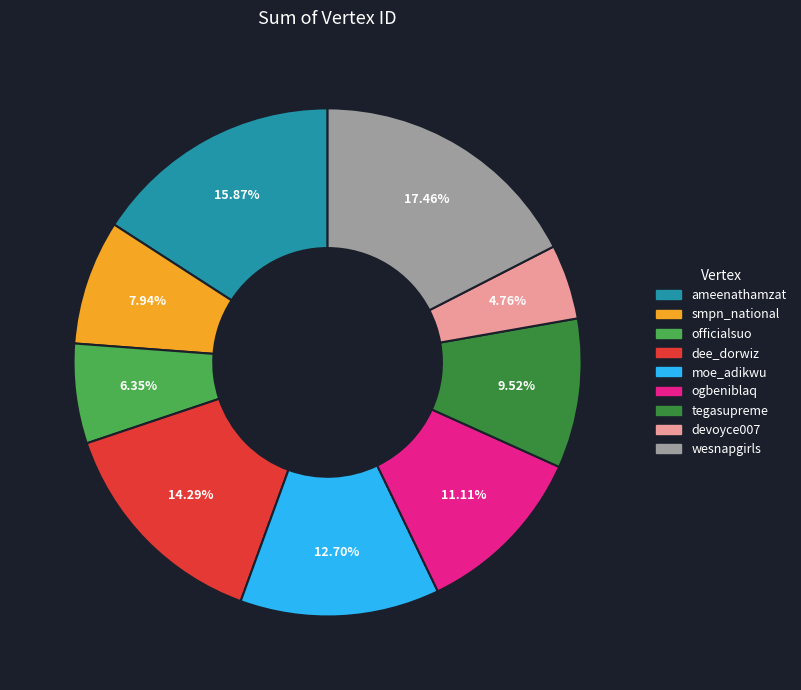

Is it true that ameenathamzat is 16% of the pie?

True